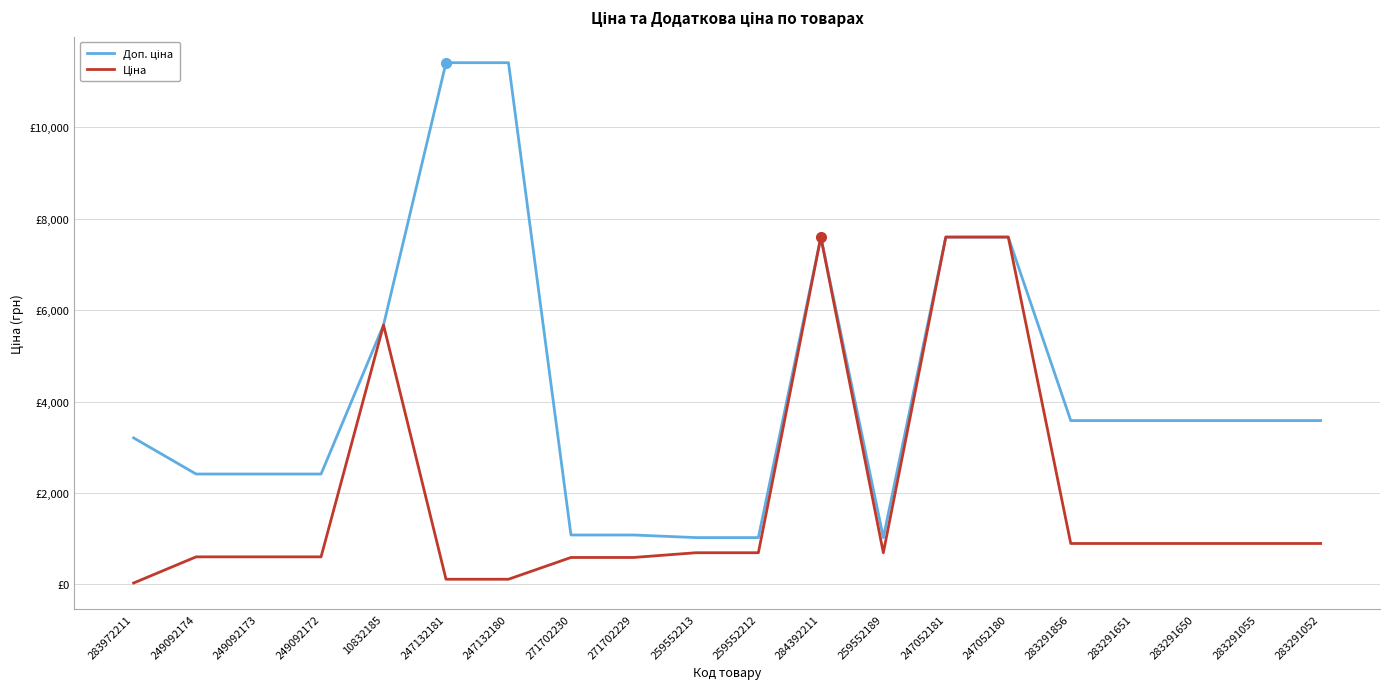

Is this an area chart (filled region under the line)?

No